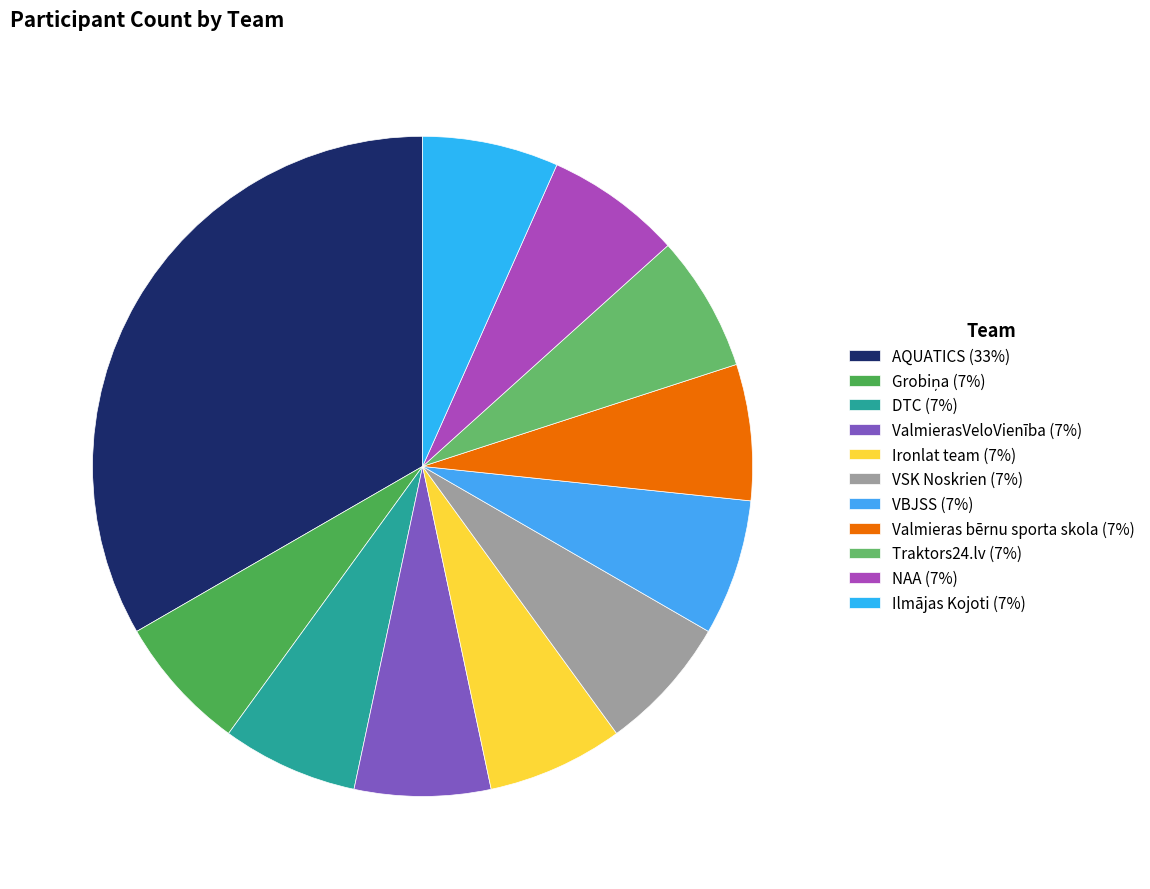

Which slice is the smallest?

Grobiņa